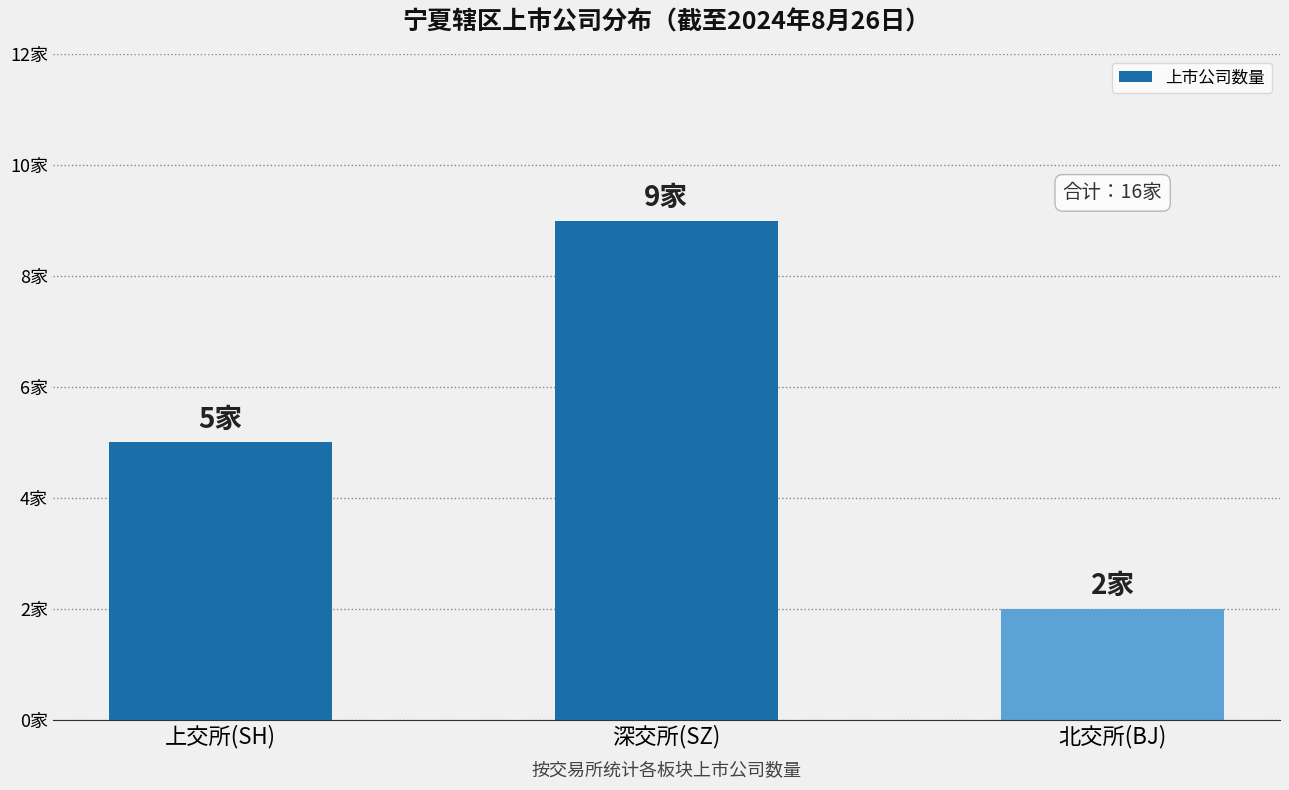

How many values are between 2 and 9?

3